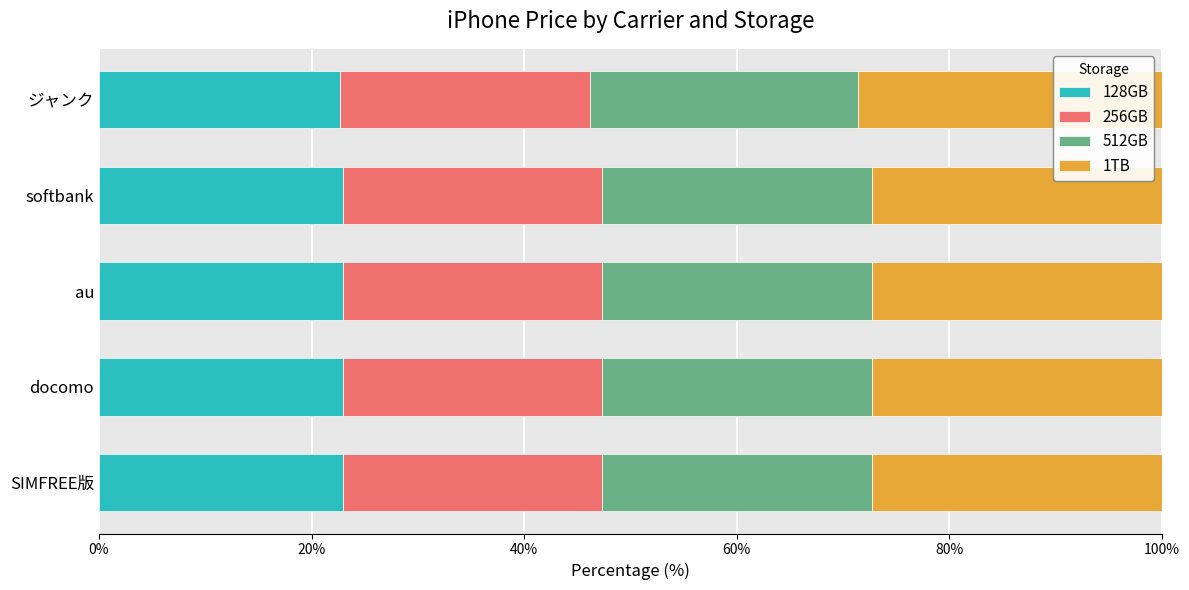

What is the total value across all series at docomo?

100.0